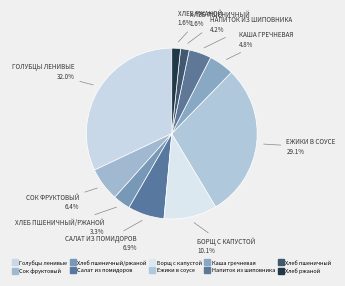

How many slices are in this pie chart?

10